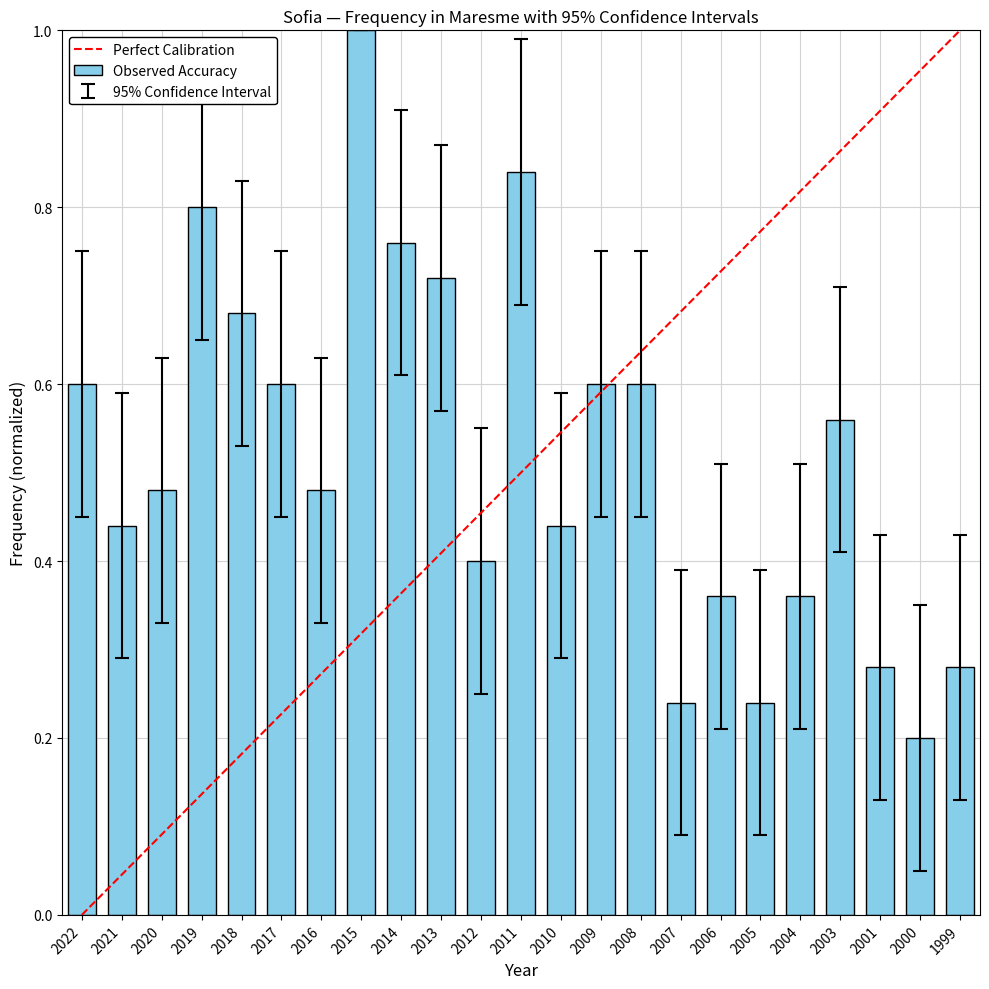

At which category does the chart reach its minimum across all series?

2000